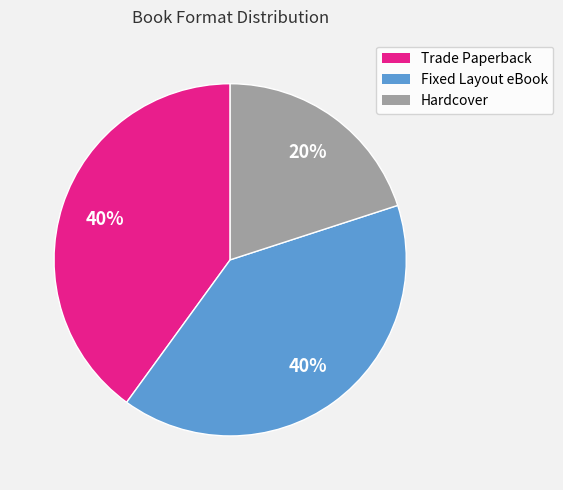

How many slices are in this pie chart?

3